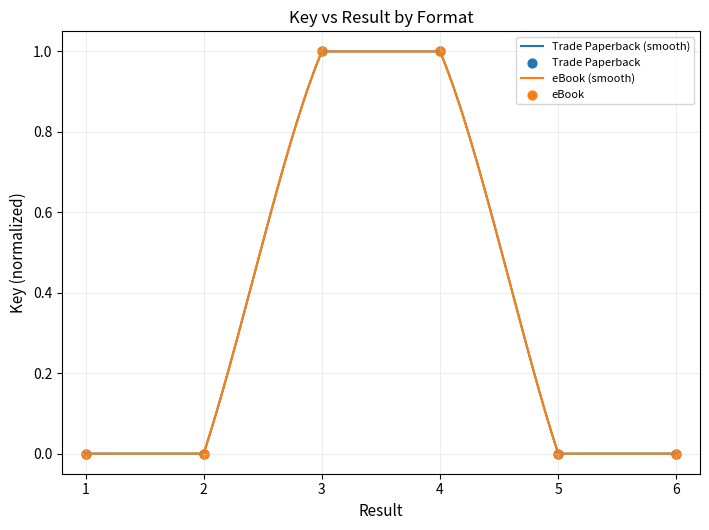

What is the total value across all series at 3?

2.0